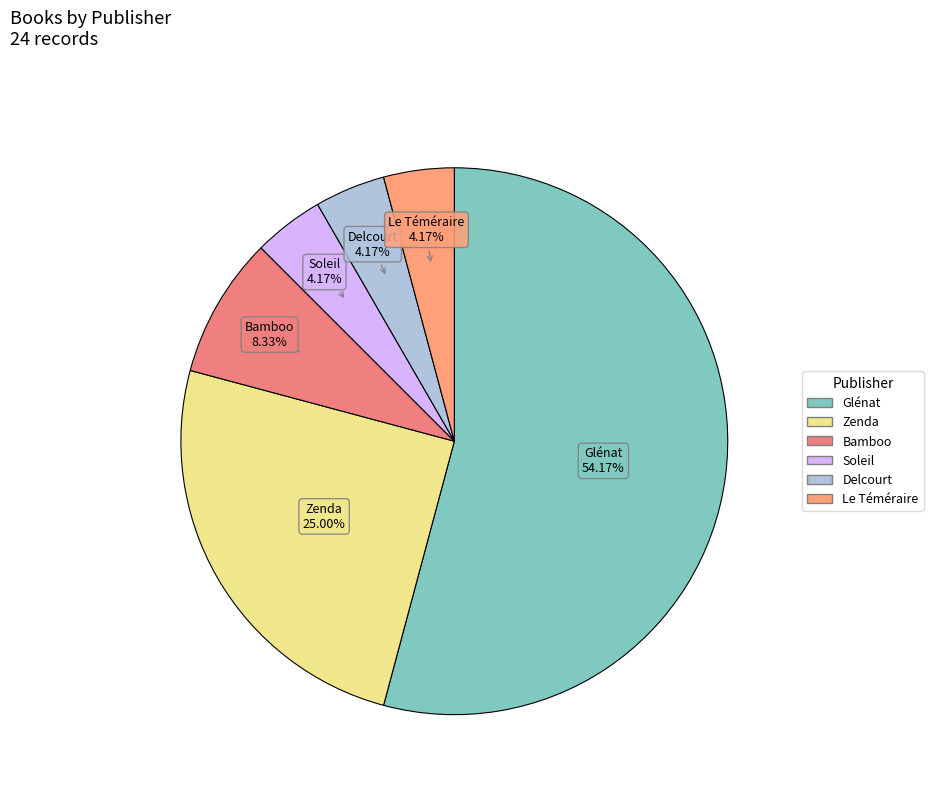

Which category has the smallest portion of the pie?

Delcourt